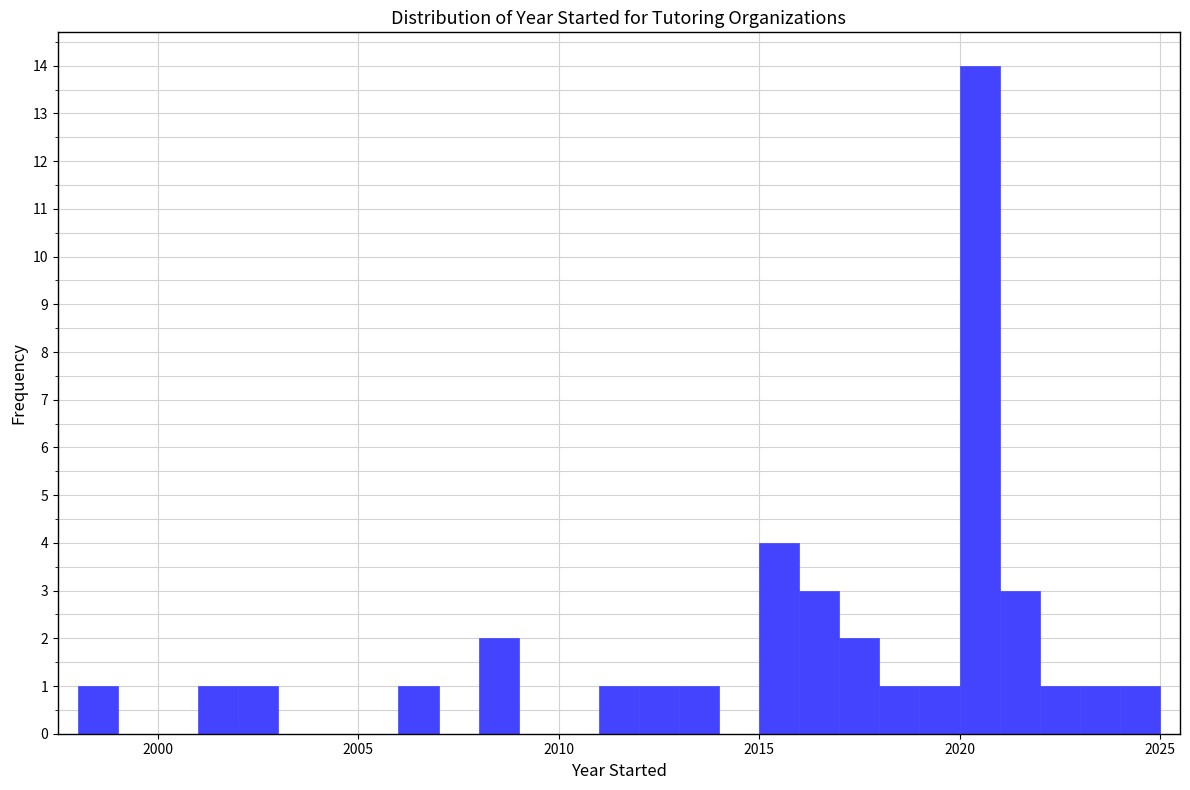

Read against the x-axis, roughly where is the centre of the tallest bar?

2020.5